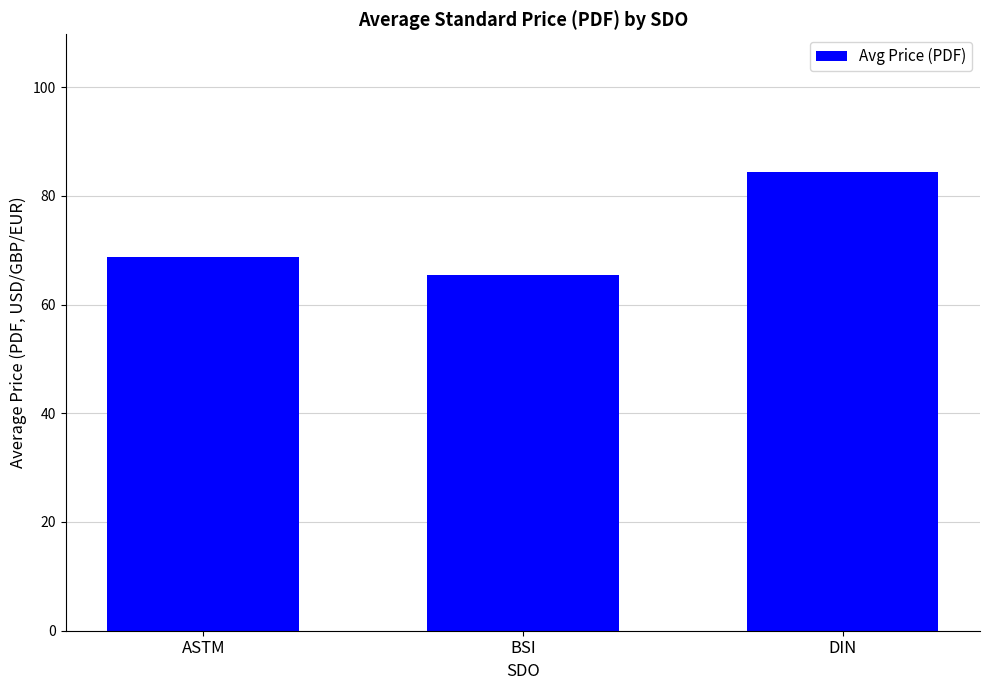

How many series are shown in this chart?

1